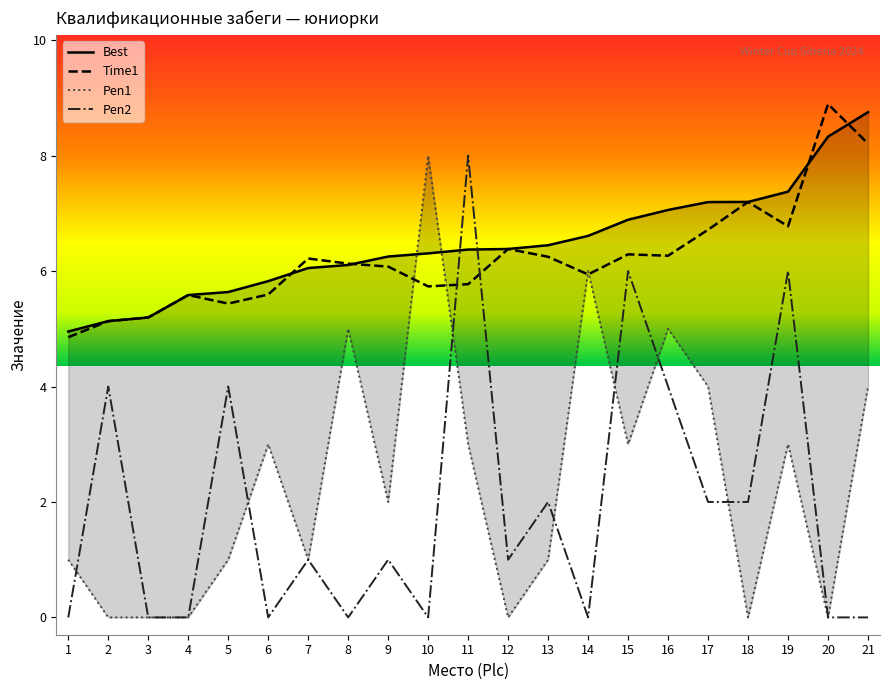

List the labels in order of Pen1 value, largest first.

10, 14, 8, 16, 17, 21, 6, 11, 15, 19, 9, 1, 5, 7, 13, 2, 3, 4, 12, 18, 20